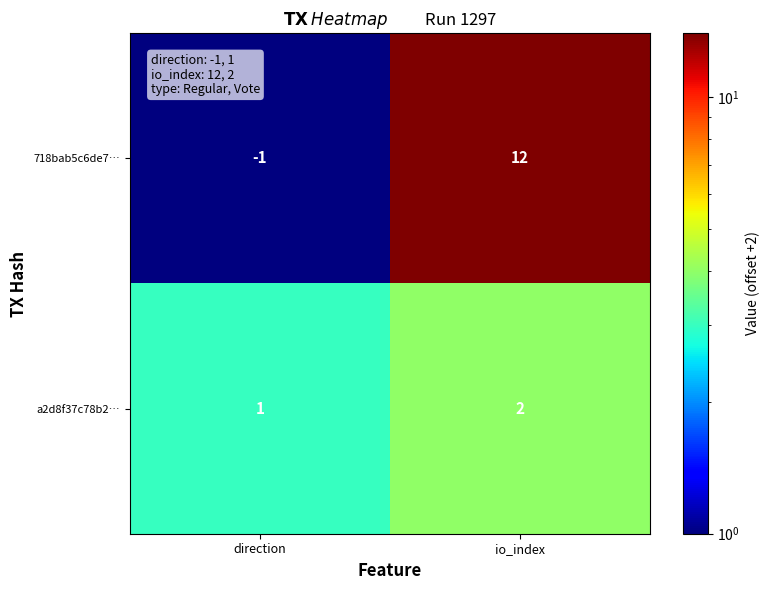

Rank the series by their average value, from lowest to highest.

a2d8f37c78b2…, 718bab5c6de7…